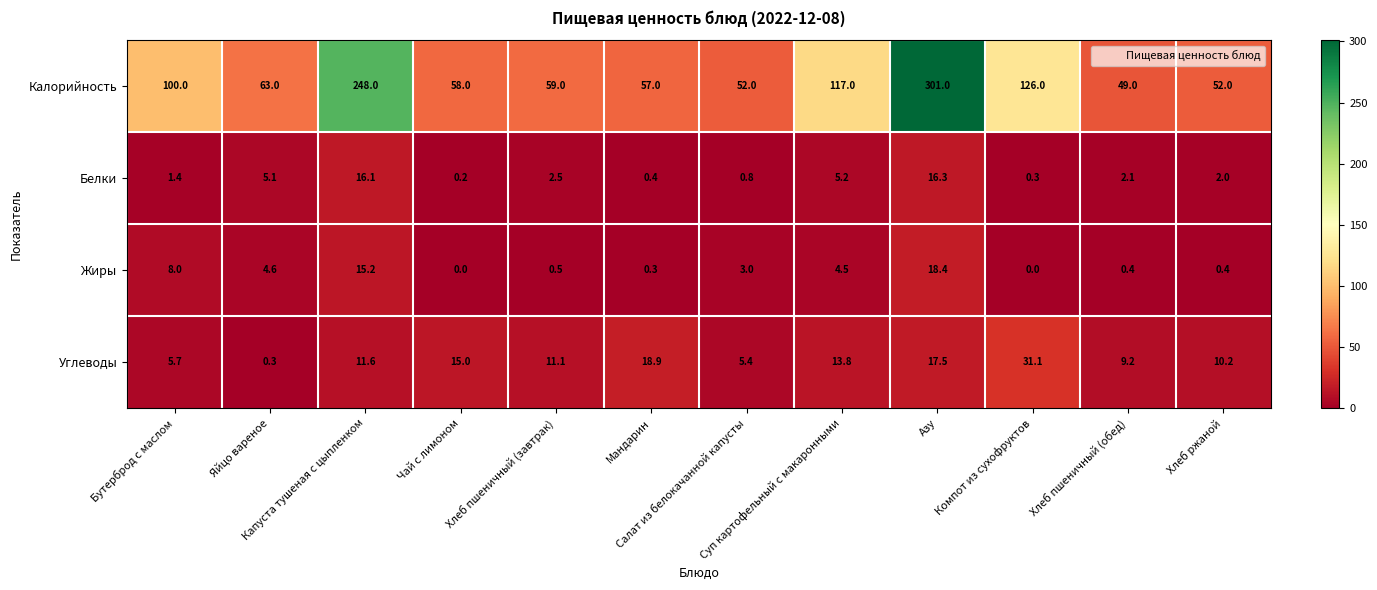

Which series has the largest total across all categories?

Калорийность